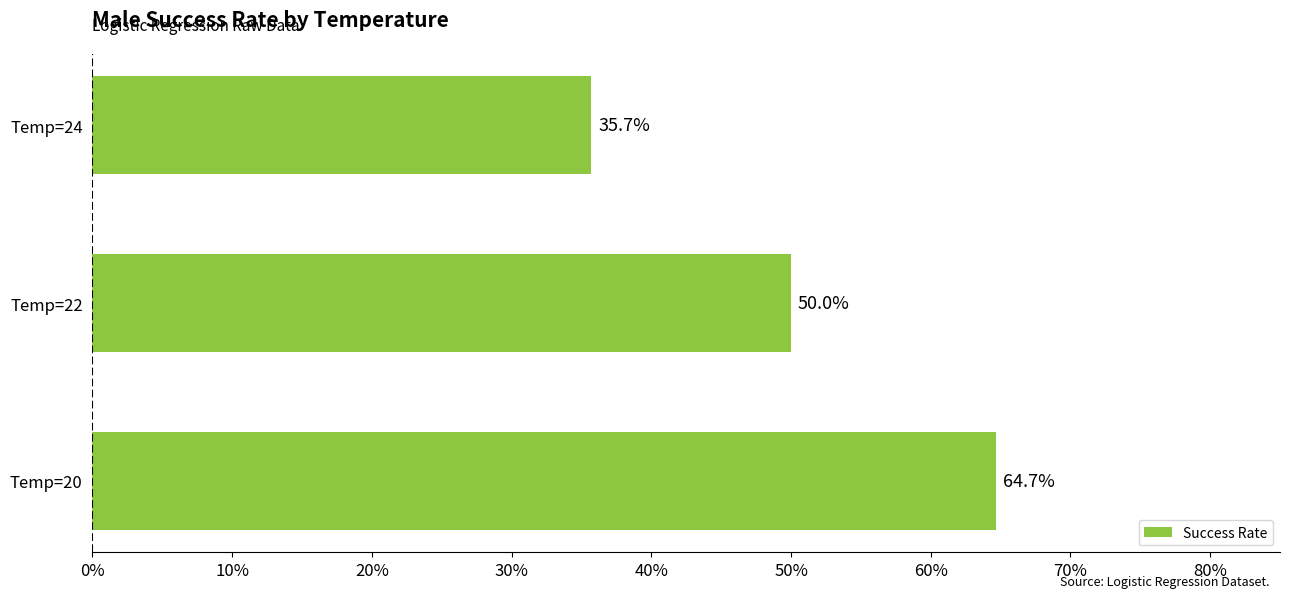

Are the bars horizontal?

Yes